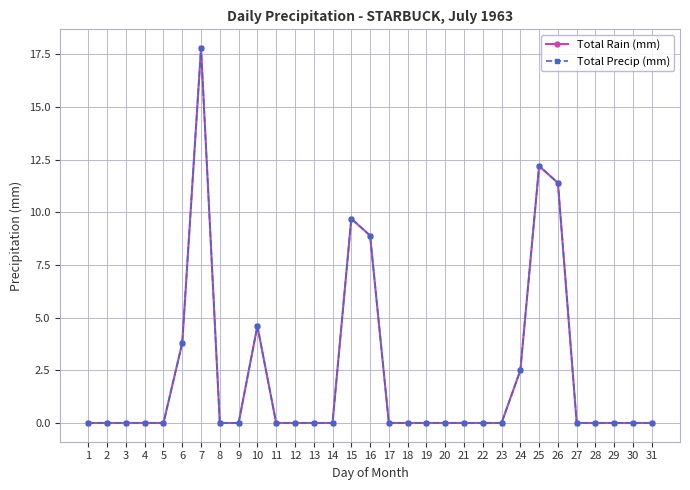

Rank the series by their maximum value, from highest to lowest.

Total Rain (mm), Total Precip (mm)